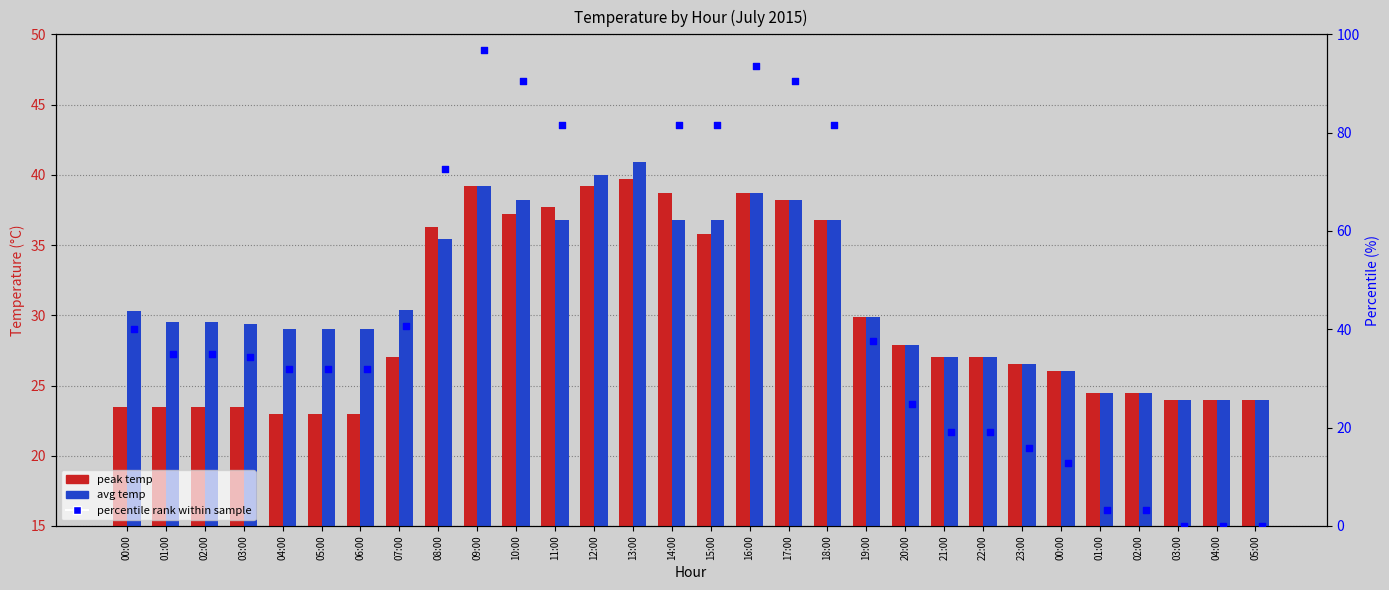

Which series reaches the maximum Y coordinate?

percentile rank within sample